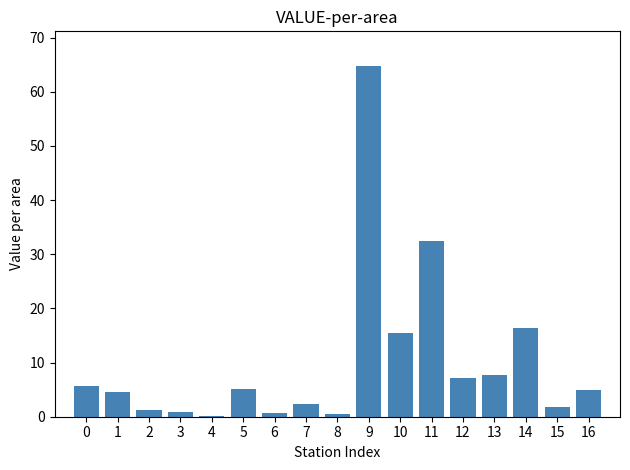

Is it true that the value at 12 is 7.2?

True